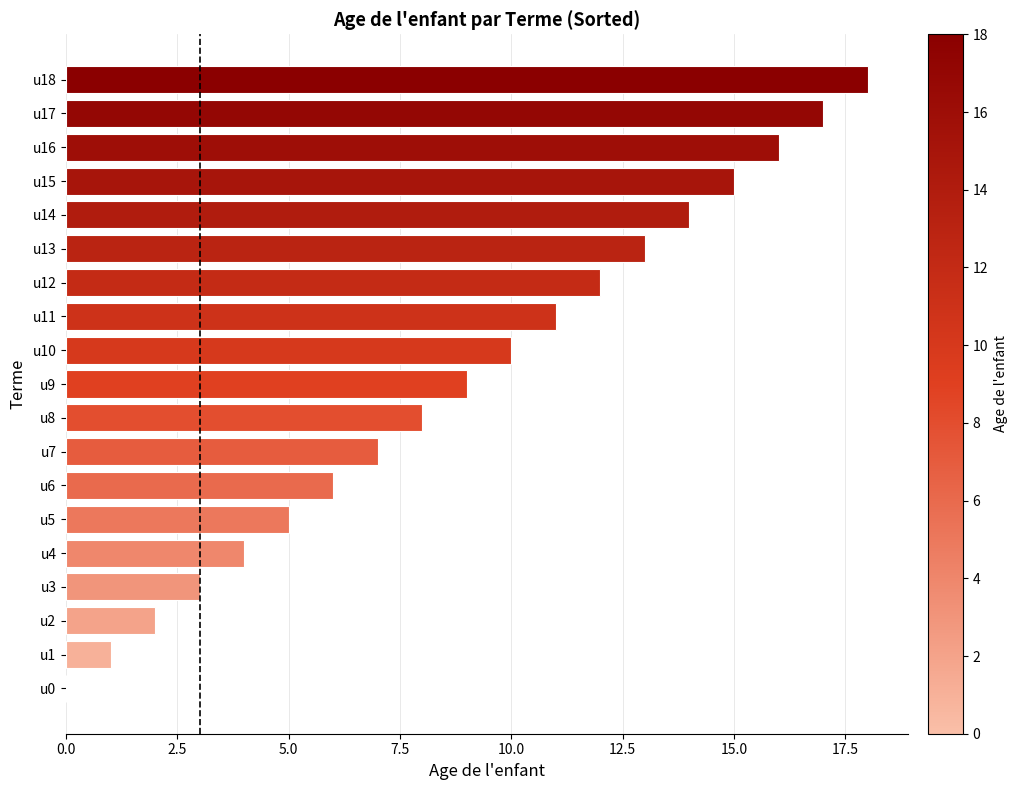

What is the ratio of the value at u11 to the value at u5?

2.2